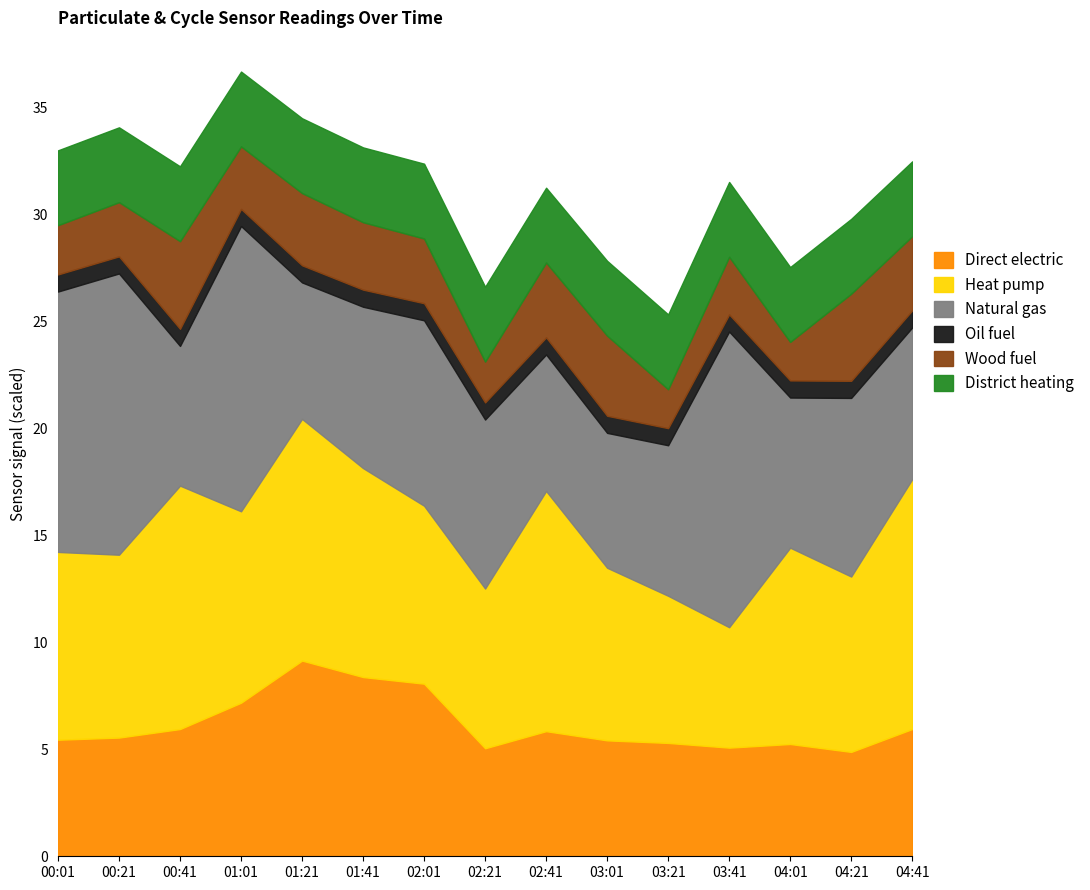

The value of Direct electric at 03:01 is 5.4. True or false?

True